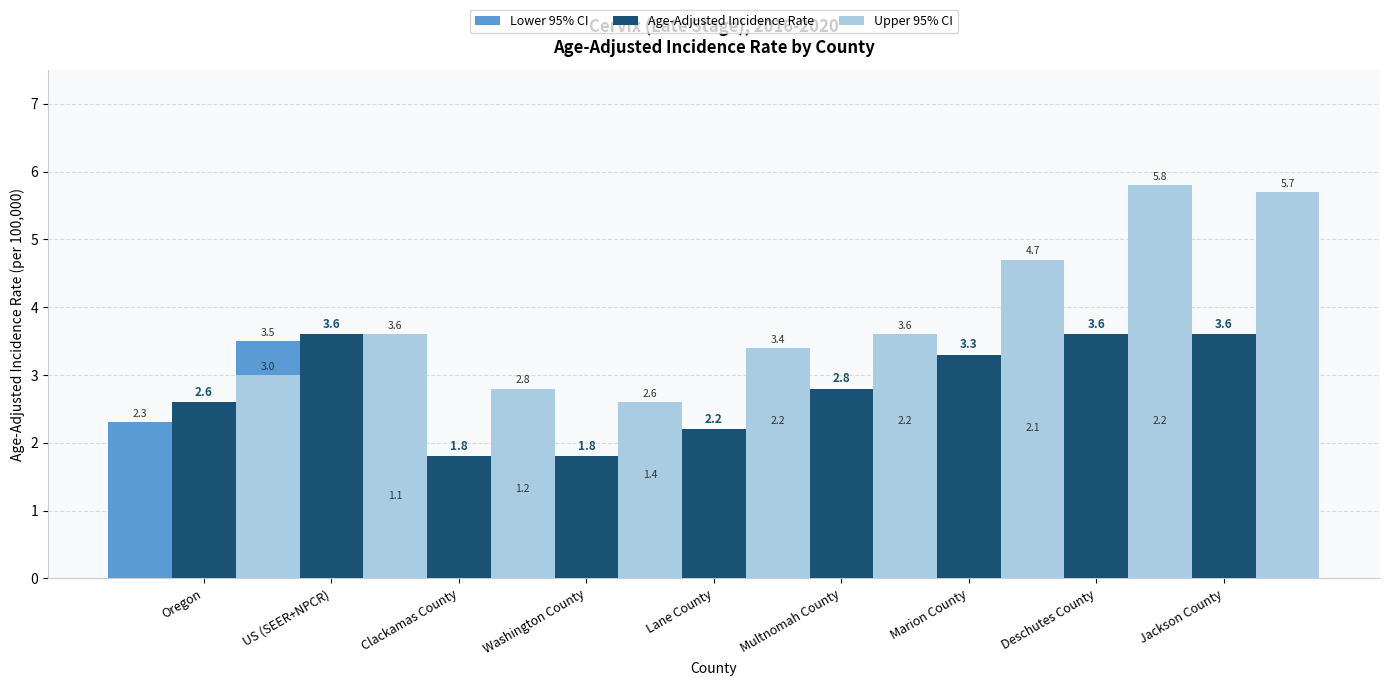

Rank the categories by Upper 95% CI value from highest to lowest.

Deschutes County, Jackson County, Marion County, US (SEER+NPCR), Multnomah County, Lane County, Oregon, Clackamas County, Washington County